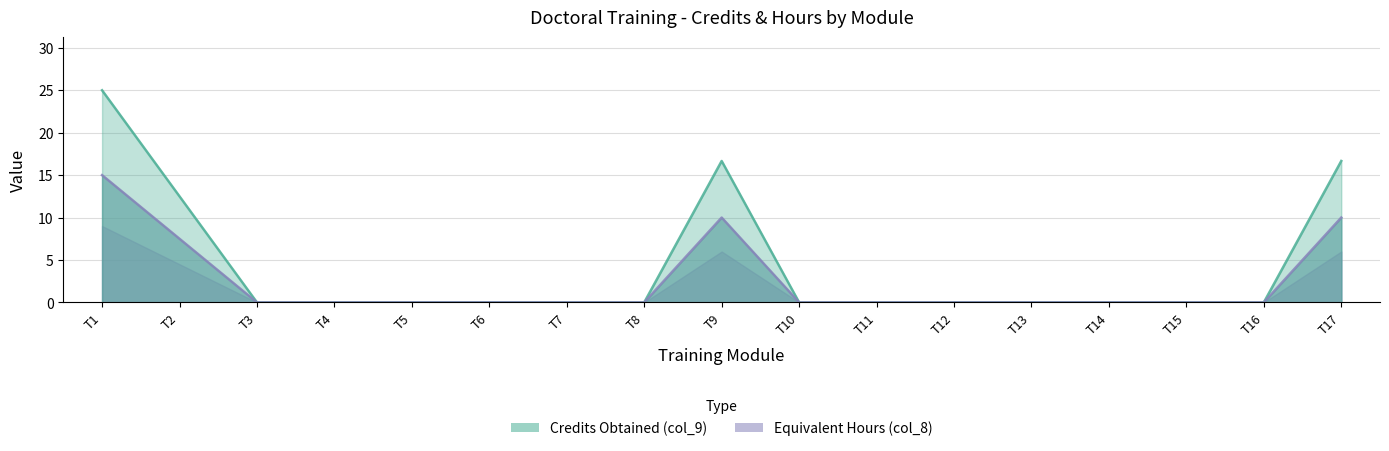

List the labels in order of Credits Obtained (col_9) value, largest first.

T1, T9, T17, T2, T3, T4, T5, T6, T7, T8, T10, T11, T12, T13, T14, T15, T16